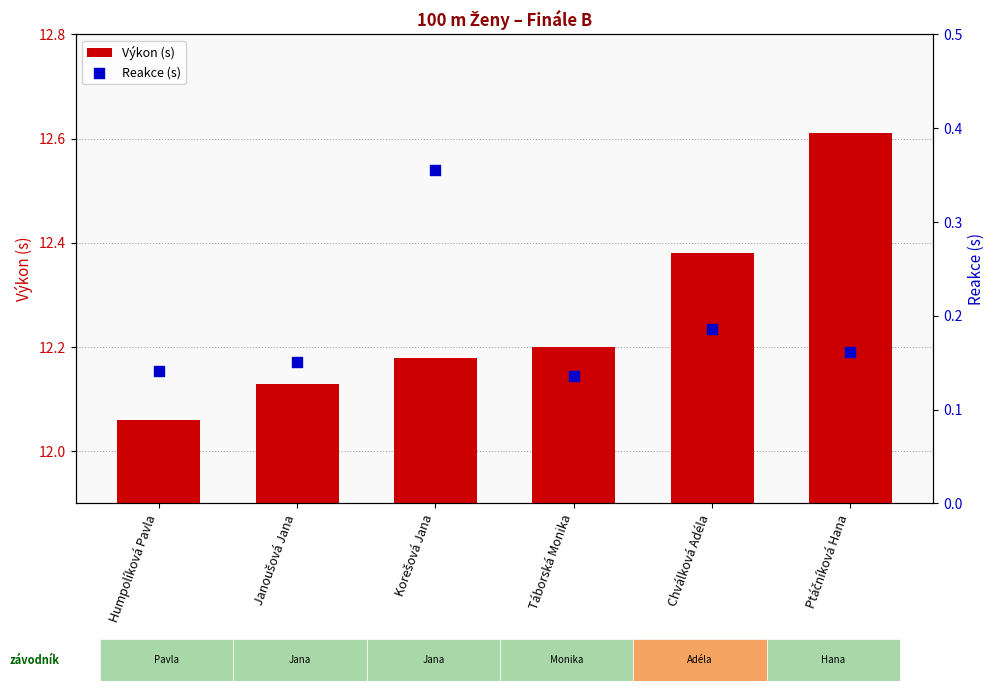

At which category is the sum across all series the highest?

Ptáčníková Hana